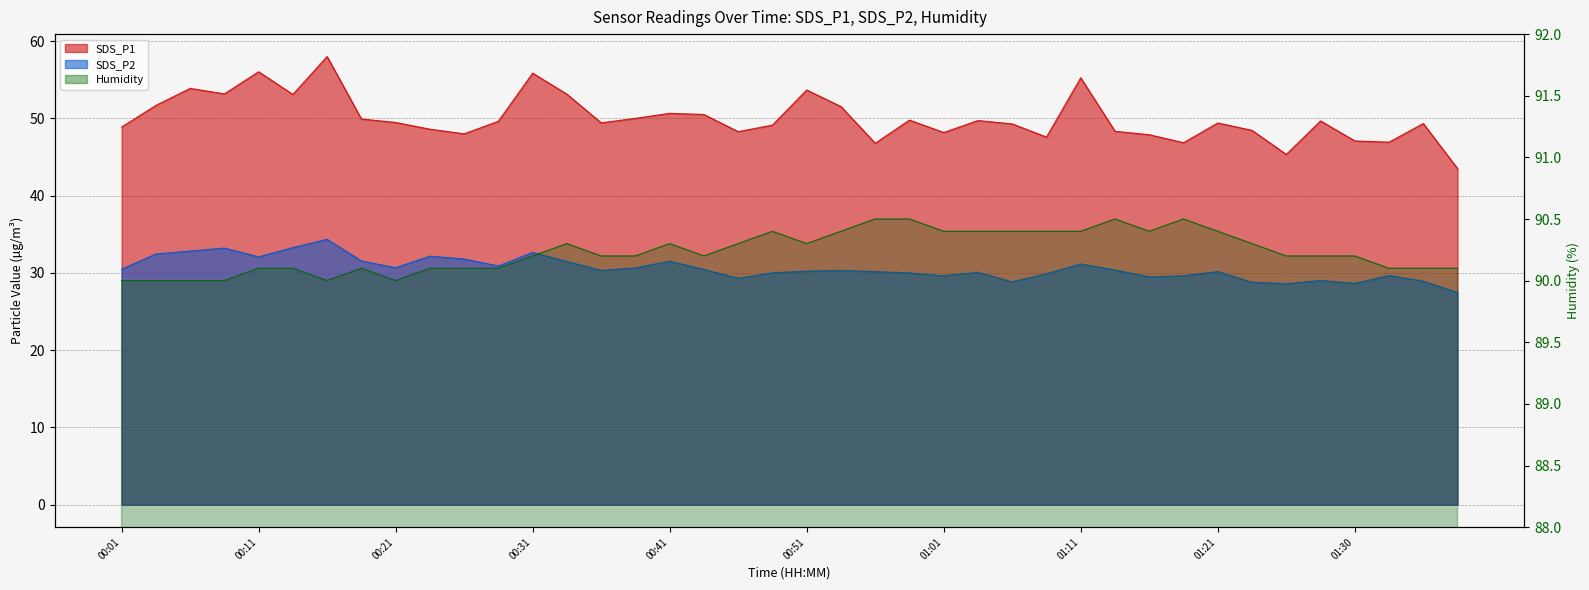

How many interior local peaks does the SDS_P2 series have?

11